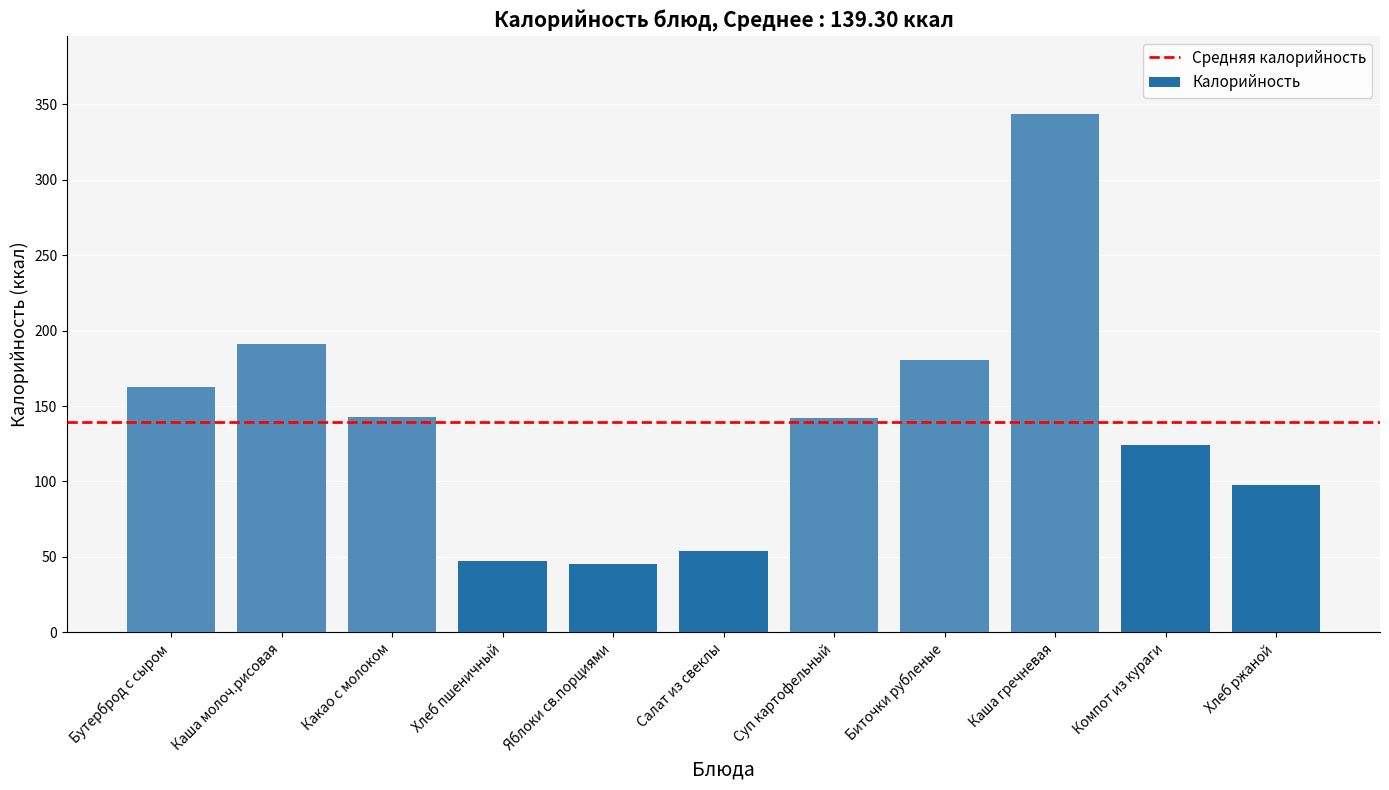

What is the change in value from Компот из кураги to Хлеб ржаной?

-26.1